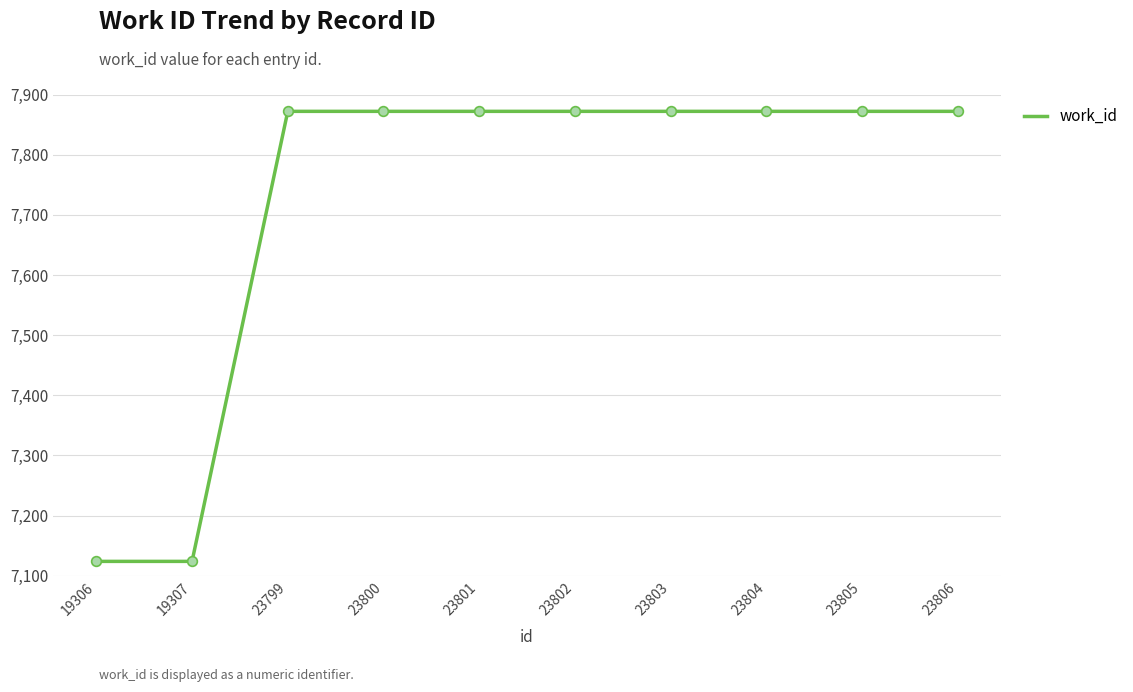

What is the ratio of the value at 23800 to the value at 23804?

1.0